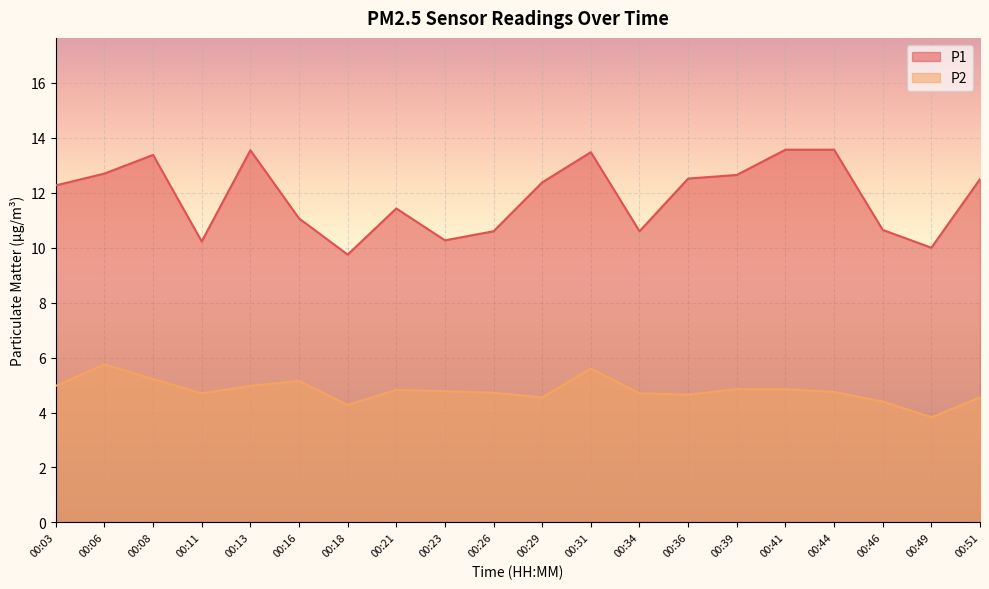

What is the value of the P2 point at the 5th from the left?

5.0